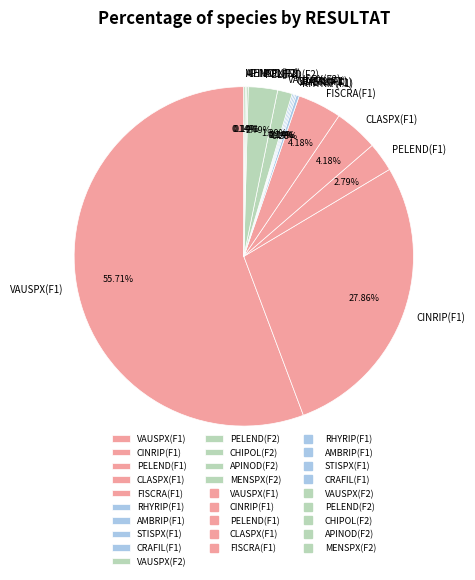

Combined, do VAUSPX(F2) and CLASPX(F1) account for over 50%?

No